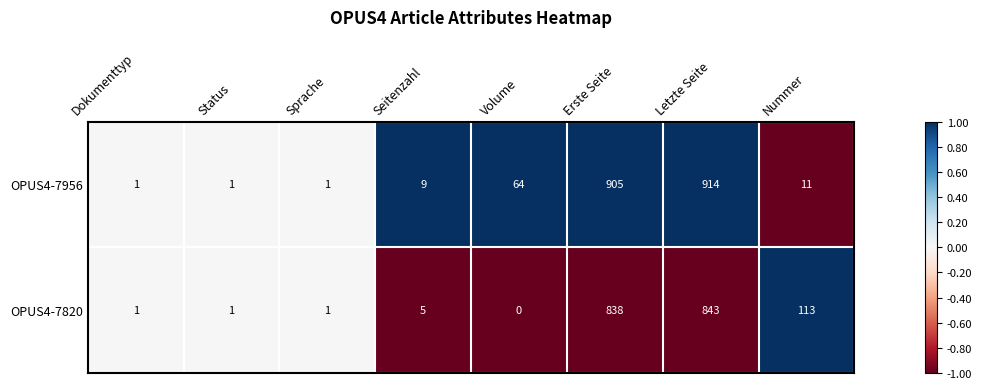

Rank the series at Erste Seite from lowest to highest value.

OPUS4-7820, OPUS4-7956